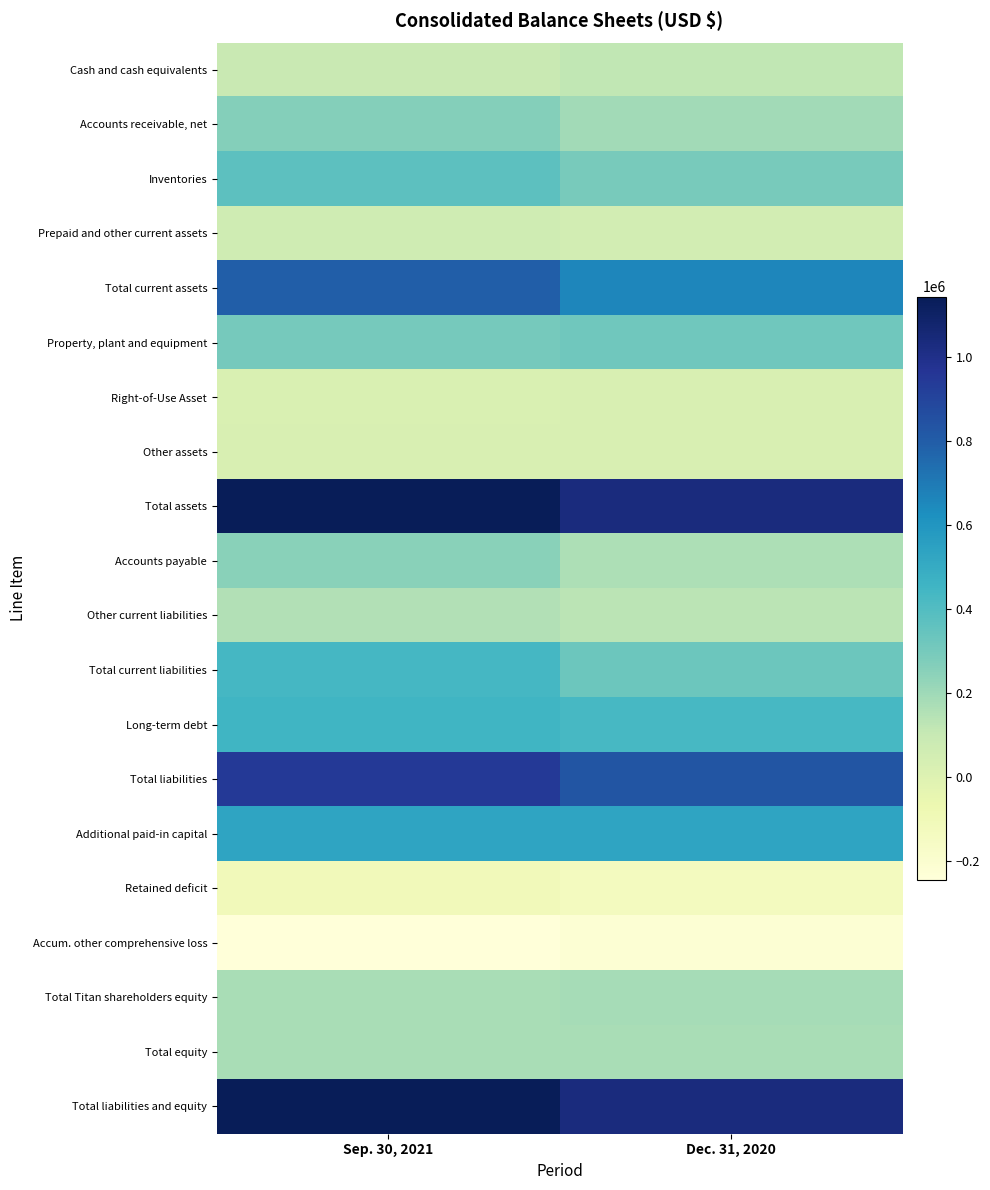

Rank the series by their maximum value, from highest to lowest.

Total assets, Total liabilities and equity, Total liabilities, Total current assets, Additional paid-in capital, Long-term debt, Total current liabilities, Inventories, Property, plant and equipment, Accounts receivable, net, Accounts payable, Total Titan shareholders equity, Total equity, Other current liabilities, Cash and cash equivalents, Prepaid and other current assets, Other assets, Right-of-Use Asset, Retained deficit, Accum. other comprehensive loss